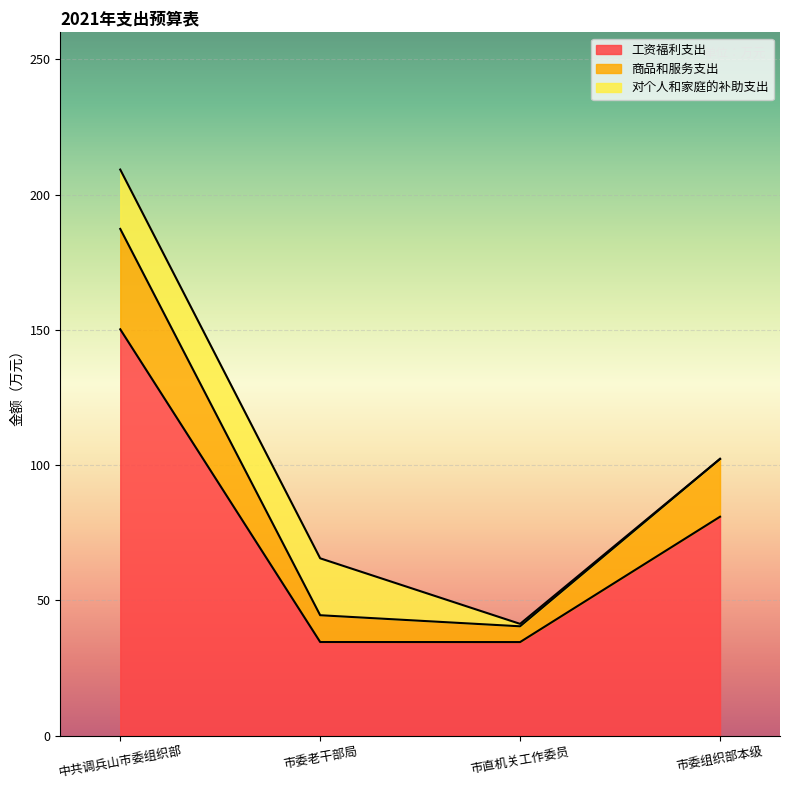

True or false: 工资福利支出 has a value of 34.6 at 市直机关工作委员.

True